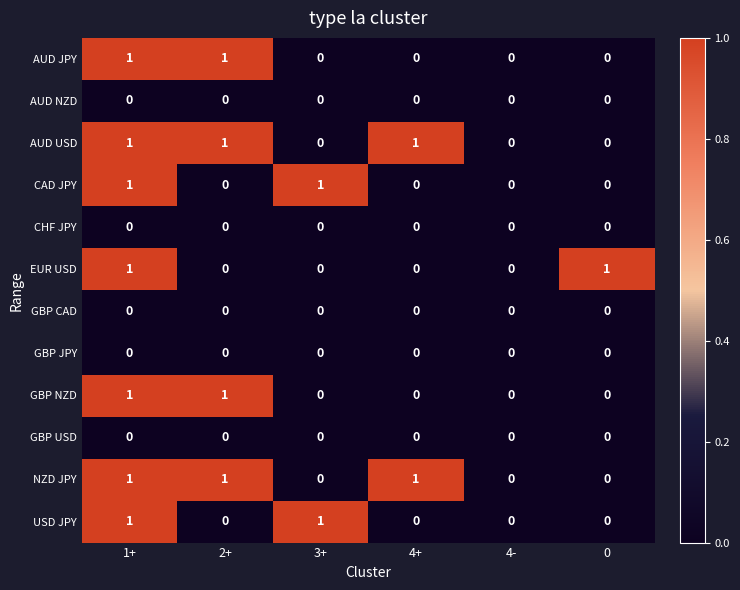

At which category is the sum across all series the highest?

1+